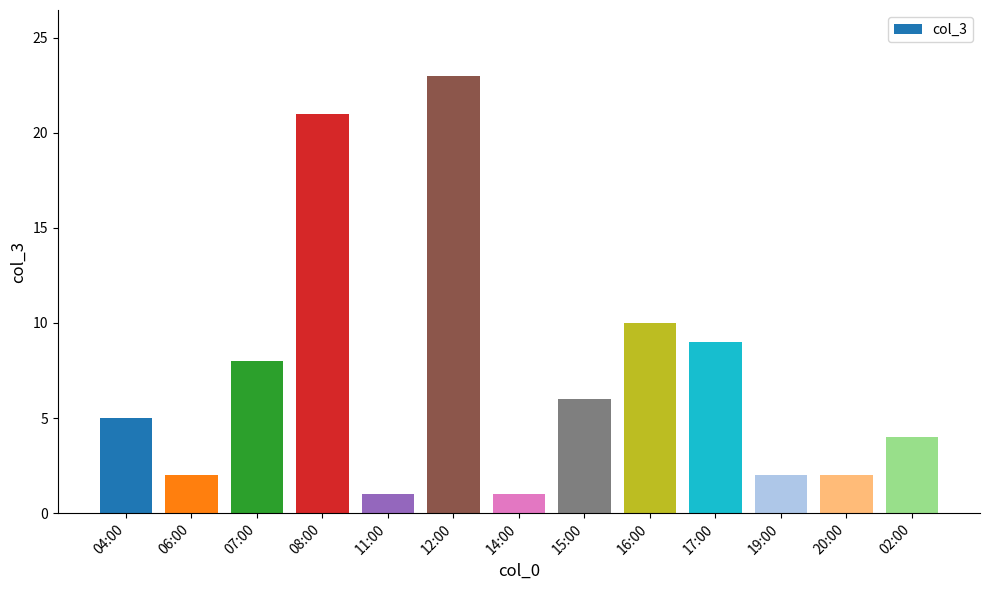

What is the greatest value displayed?

23